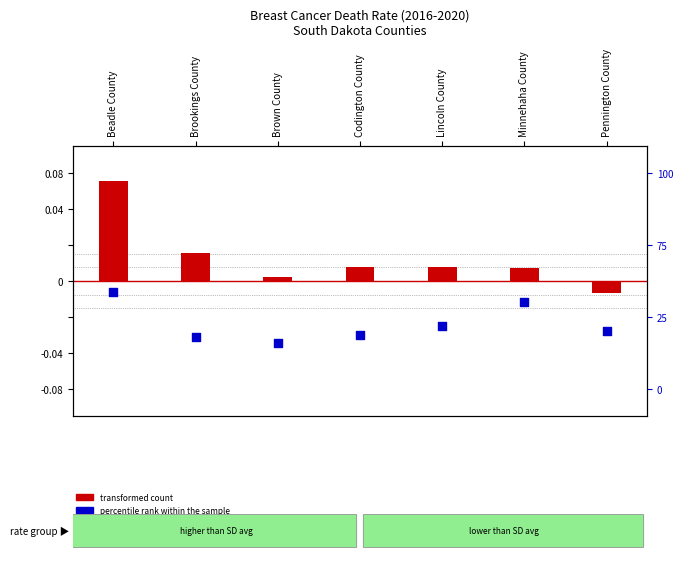

At which category is the sum across all series the highest?

Beadle County